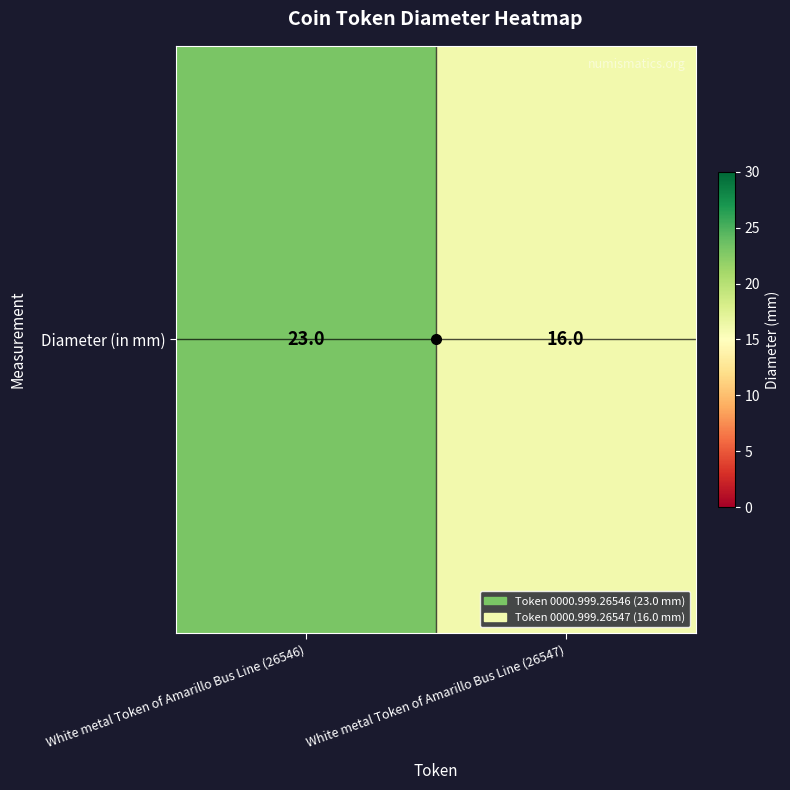

Reading right to left, extract all data points from this chart.

16	23